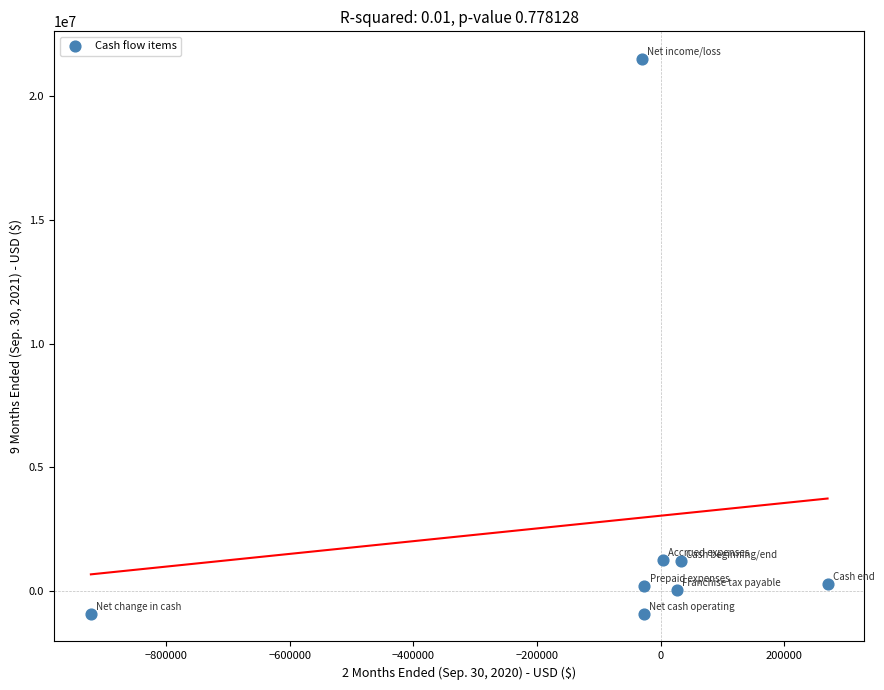

What is the range of X values (max minus min)?

1192781